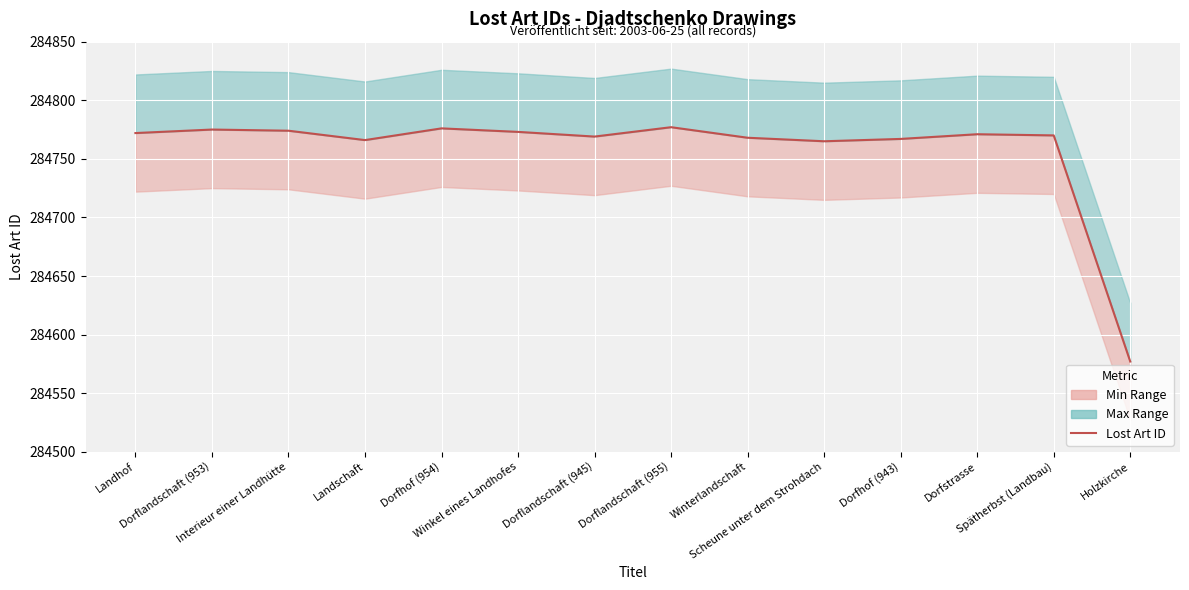

At which category does the chart reach its minimum across all series?

Holzkirche